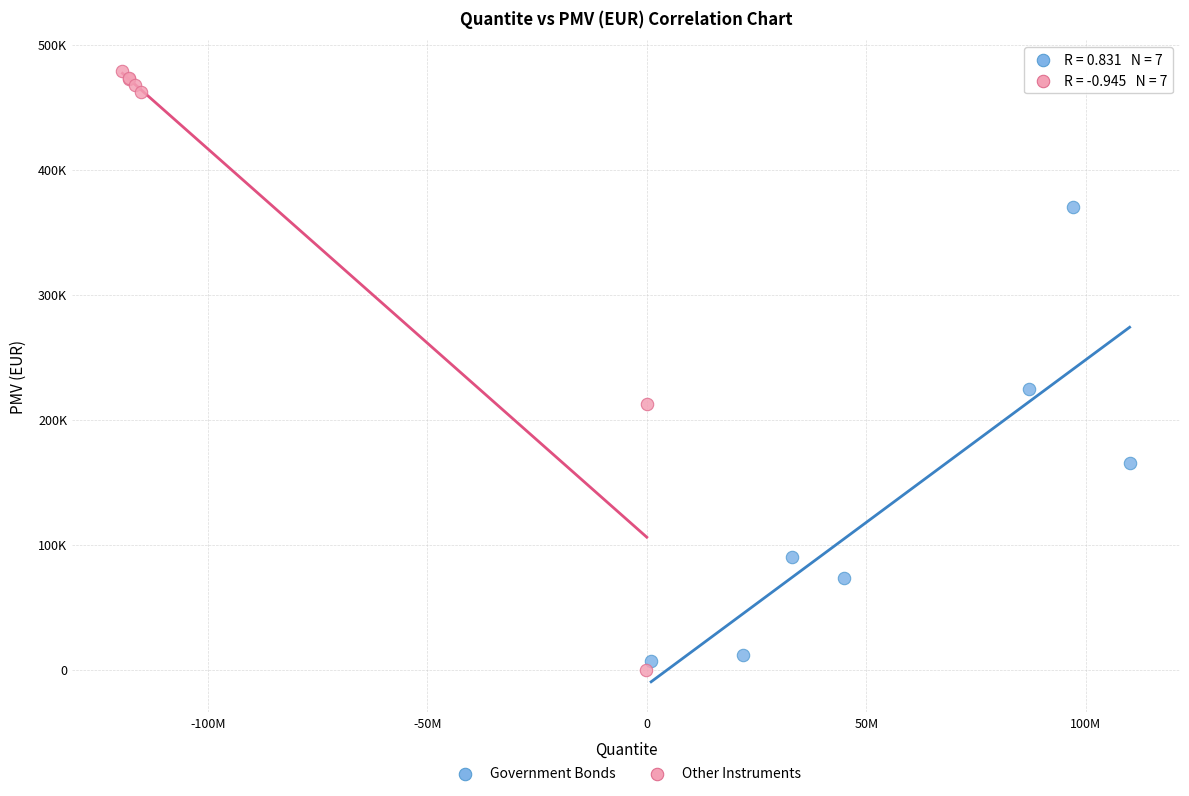

What are all the series names shown in the legend?

Government Bonds, Other Instruments